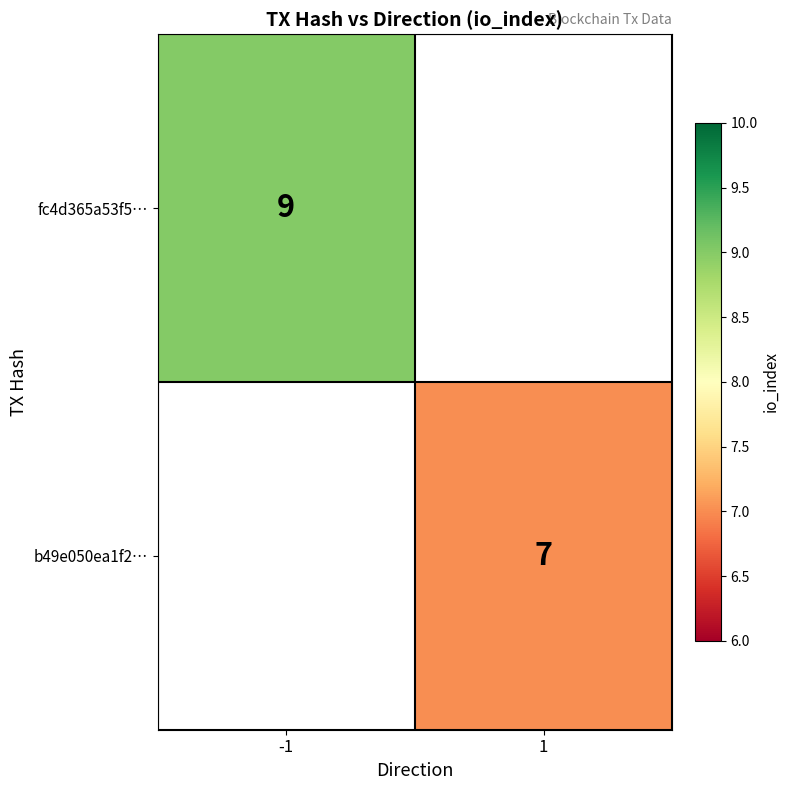

Is the value of b49e050ea1f2… at 1 greater than the value of fc4d365a53f5… at -1?

No